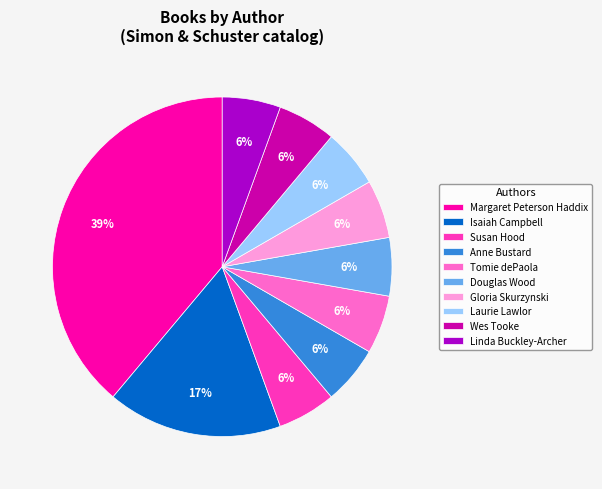

Between Laurie Lawlor and Margaret Peterson Haddix, which is larger?

Margaret Peterson Haddix